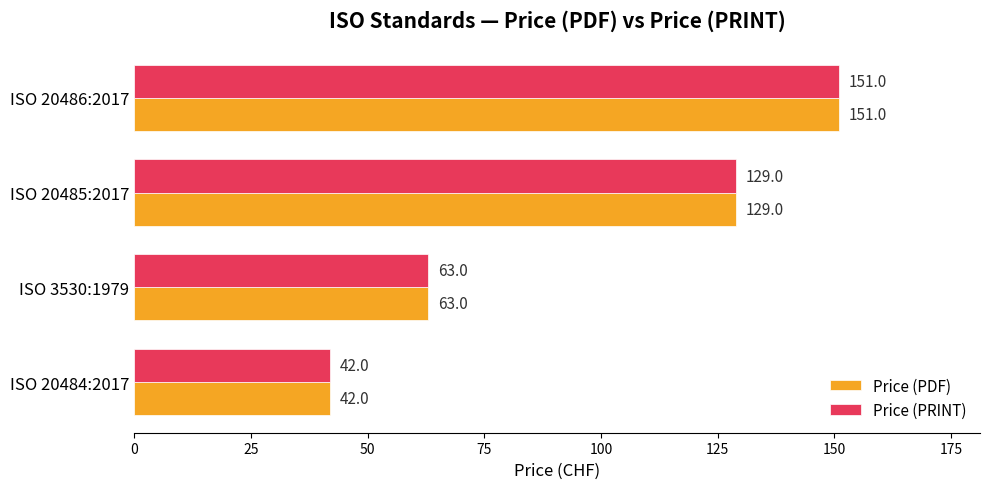

What are all the series names shown in the legend?

Price (PDF), Price (PRINT)